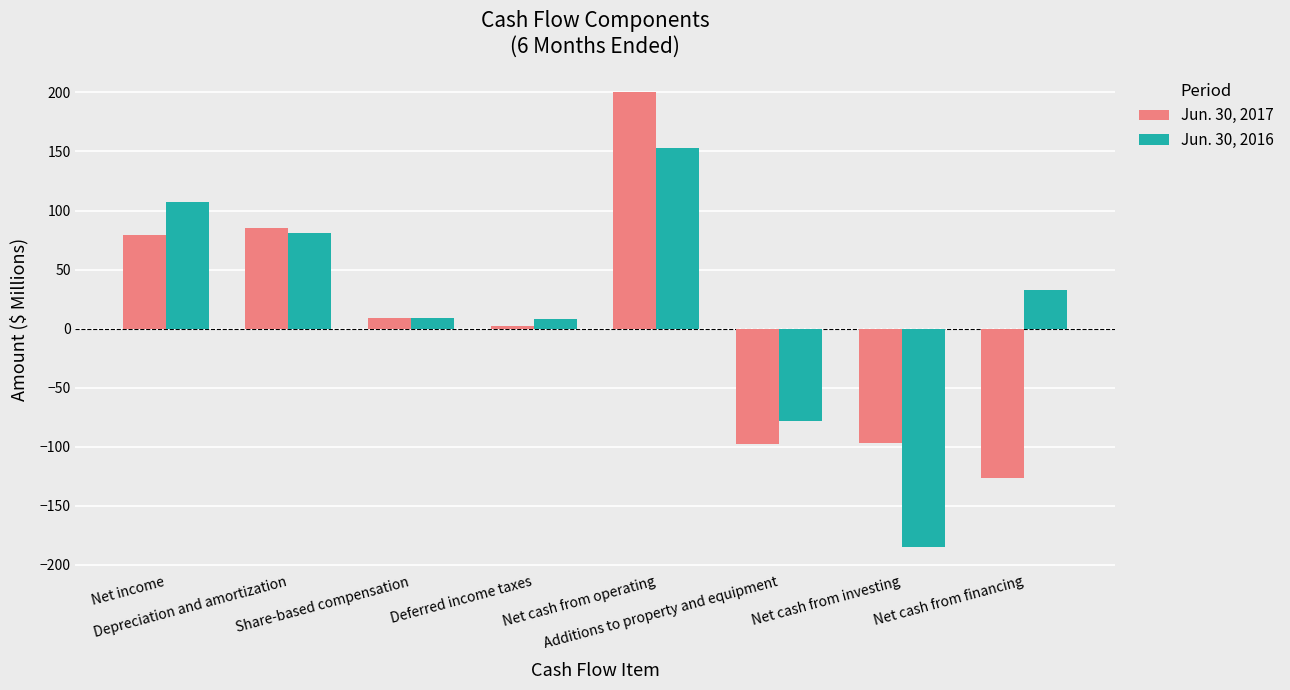

The value of Jun. 30, 2016 at Additions to property and equipment is -77.9. True or false?

True